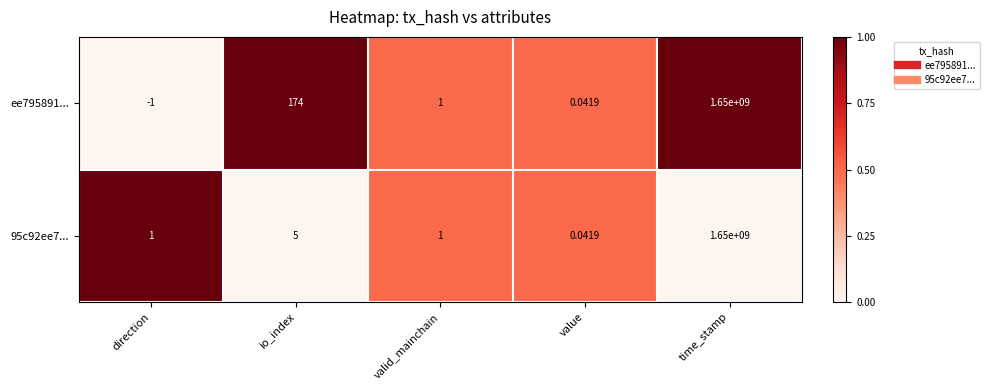

At which label is 95c92ee7... closest to 825000000?

io_index